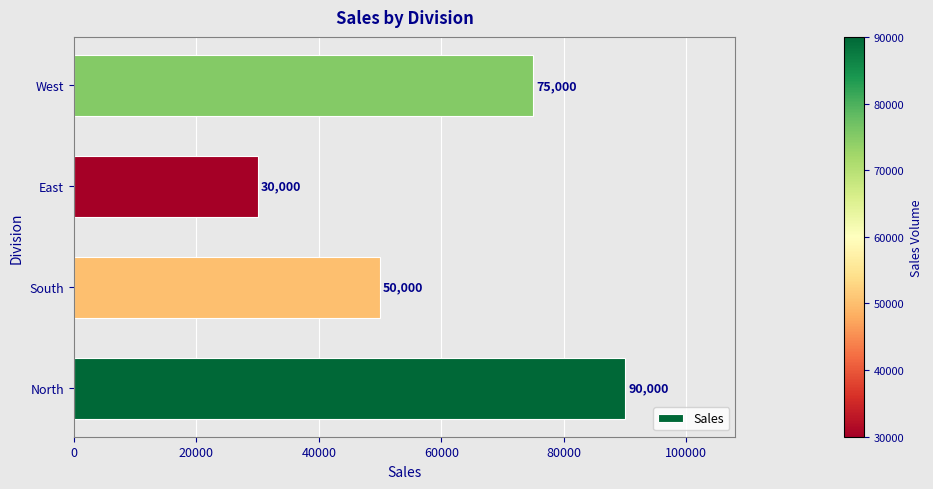

What is the difference between the maximum and minimum values?

60000